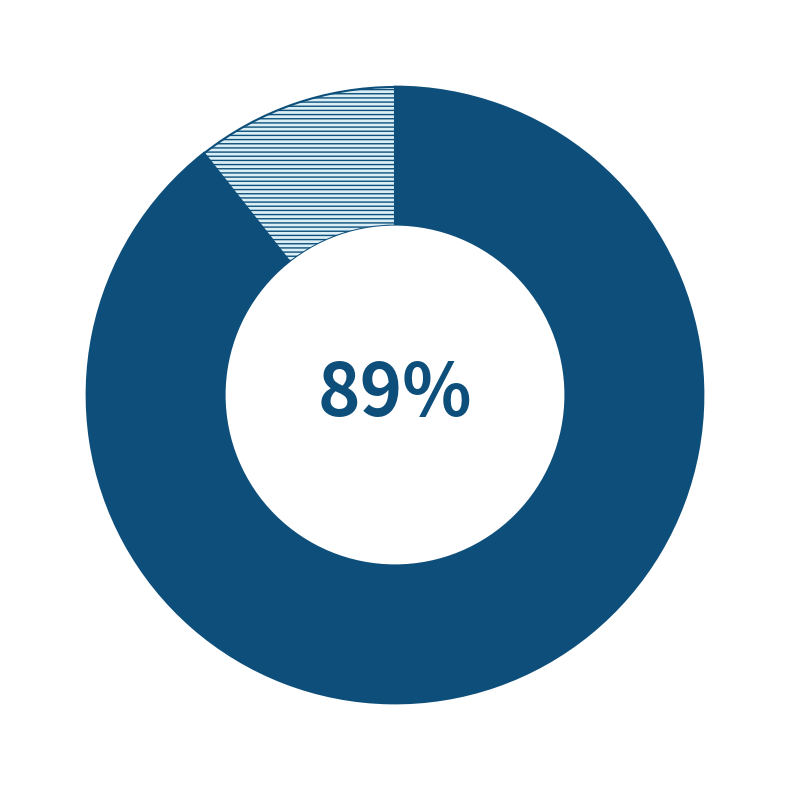

To the nearest percent, what is the average slice percentage?

50%